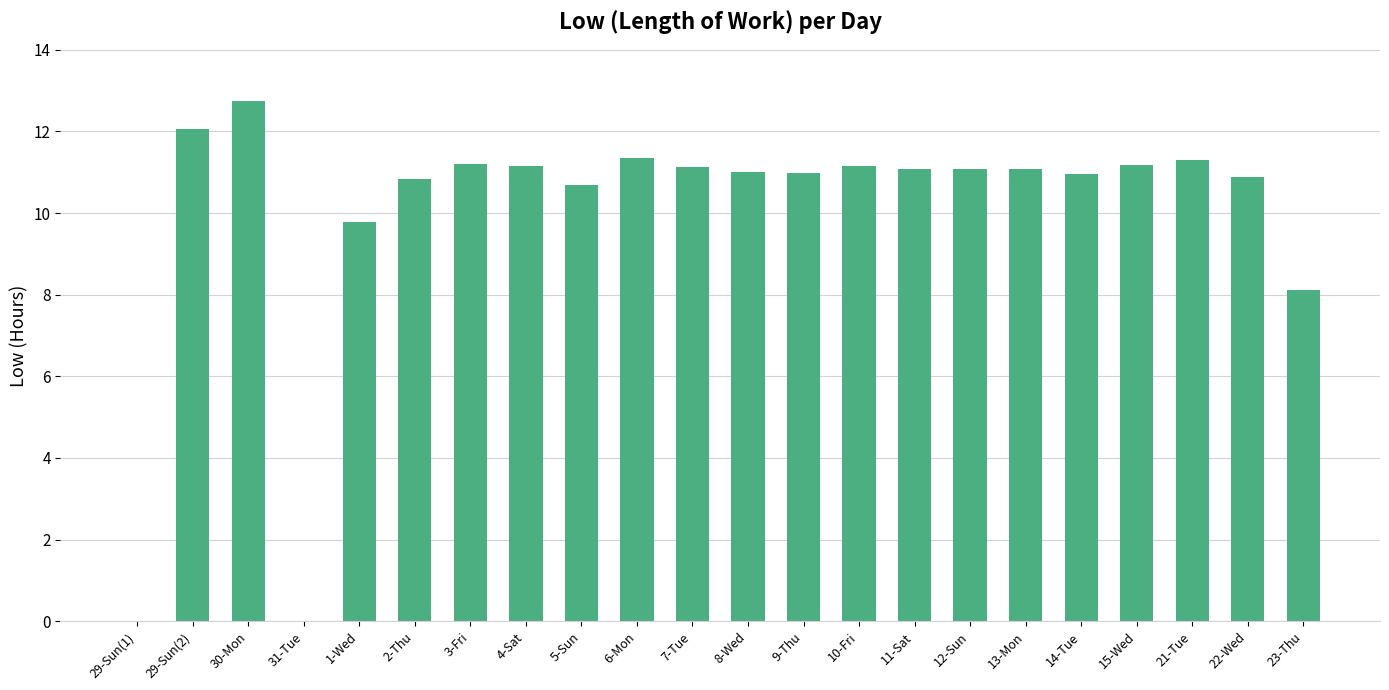

At which category does the chart reach its peak across all series?

30-Mon